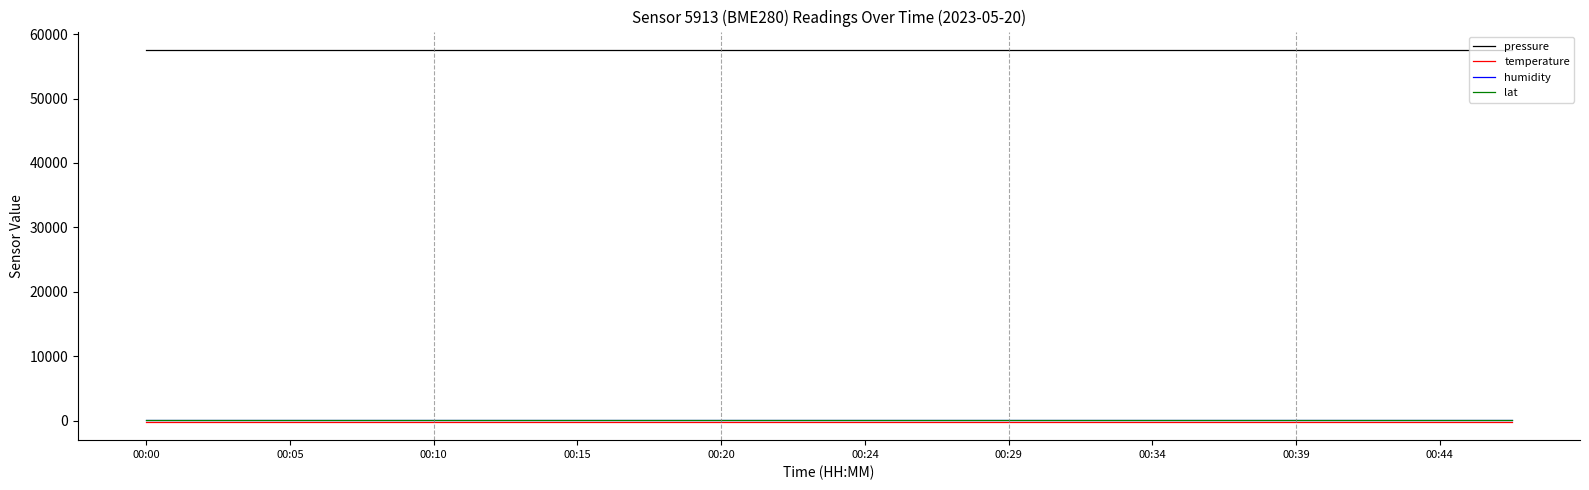

True or false: humidity and pressure intersect in this chart.

False